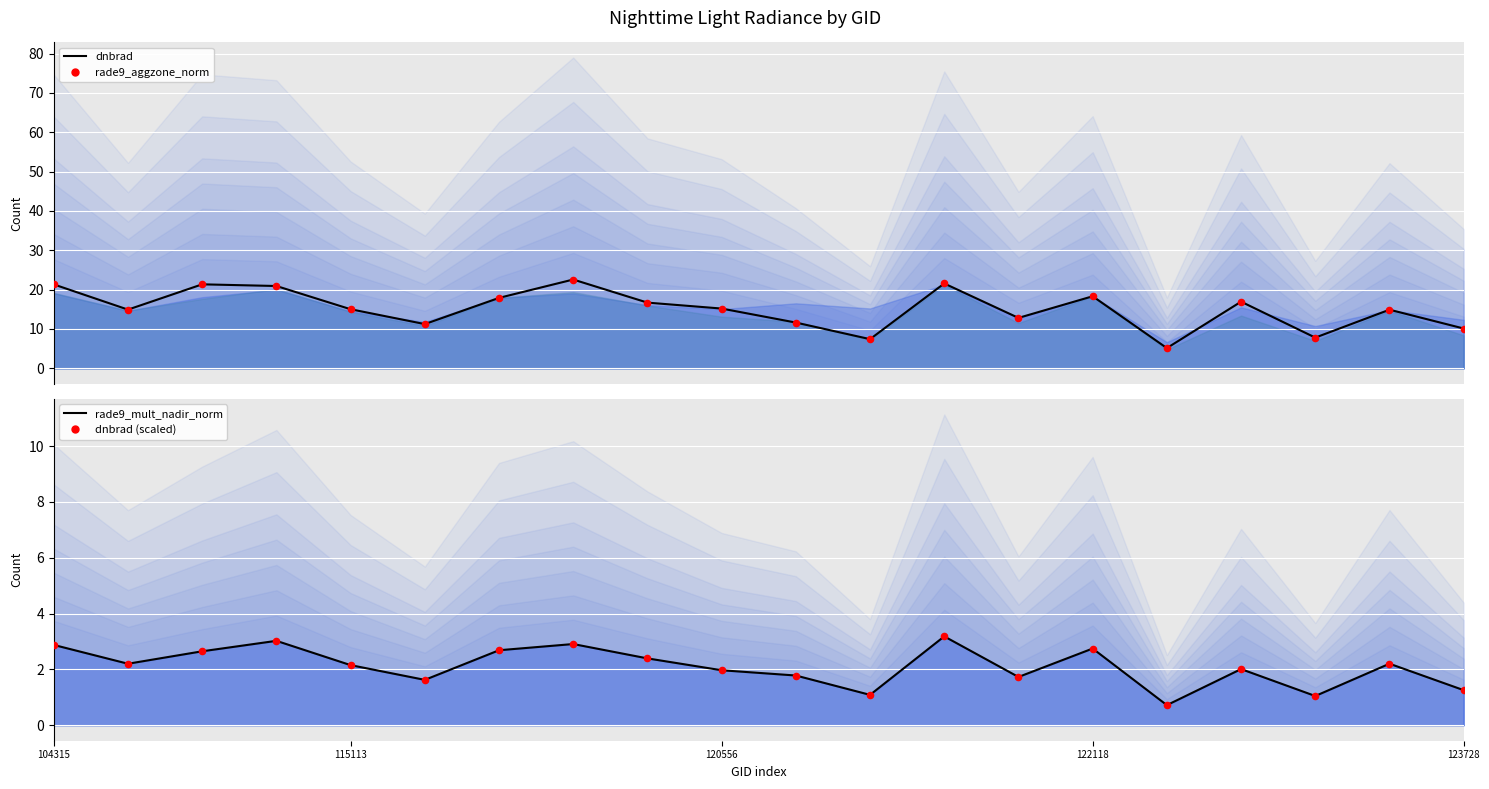

Is the value of dnbrad at 15 greater than the value of rade9_mult_nadir_norm at 122118?

Yes